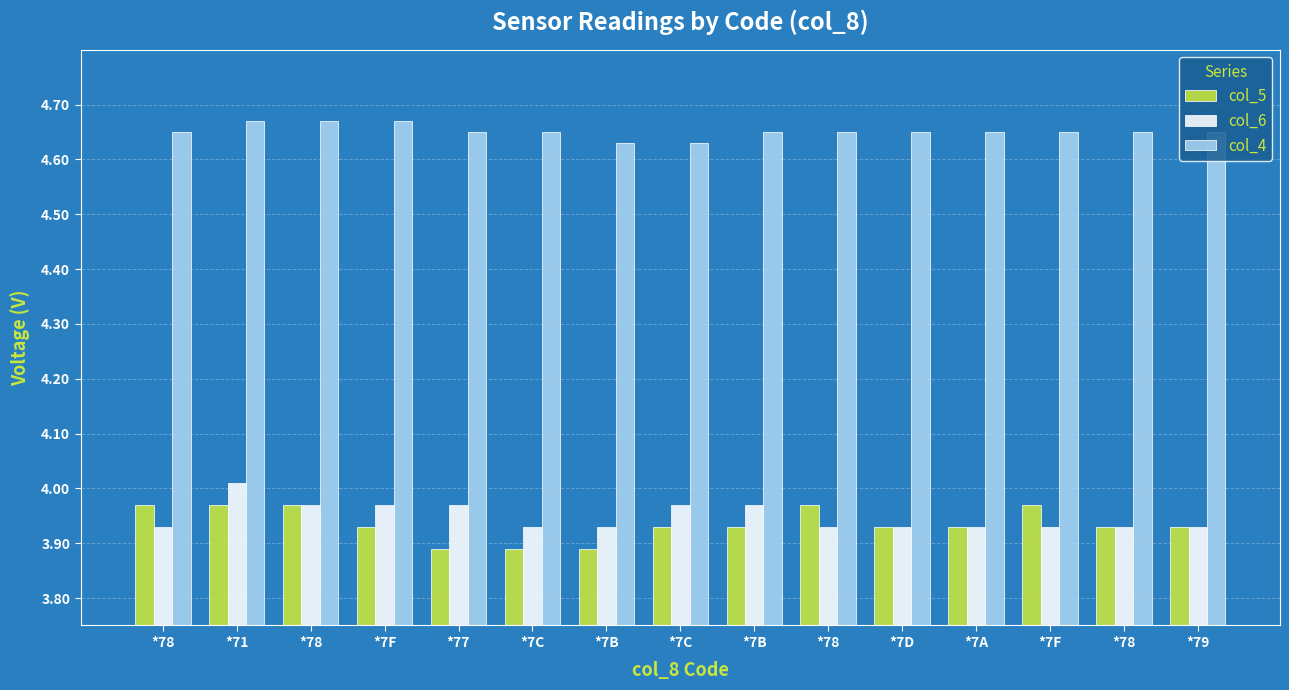

At which category does the chart reach its minimum across all series?

*77